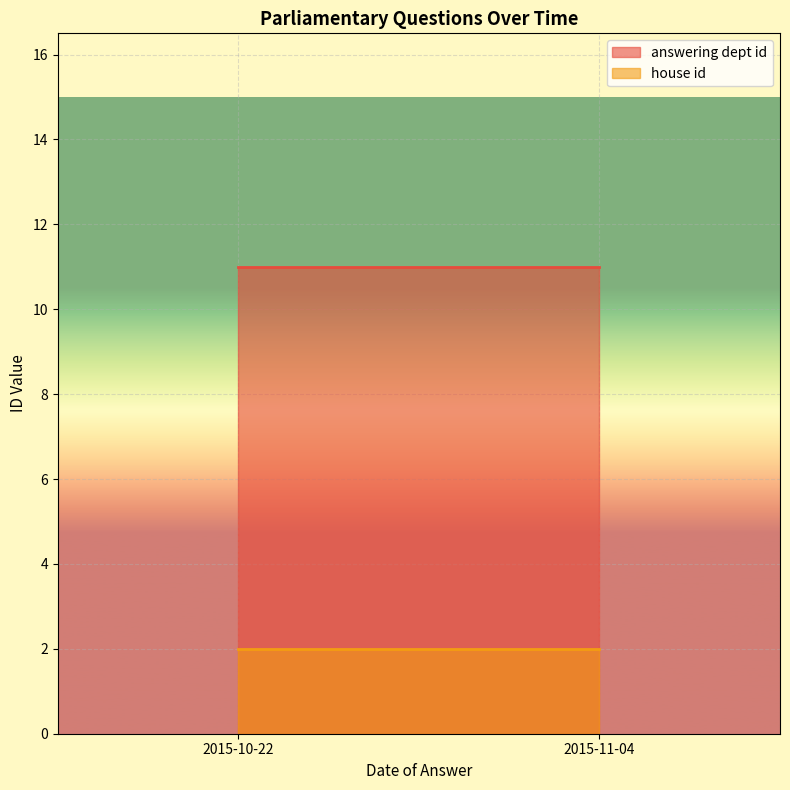

What is the maximum value shown in the chart?

11